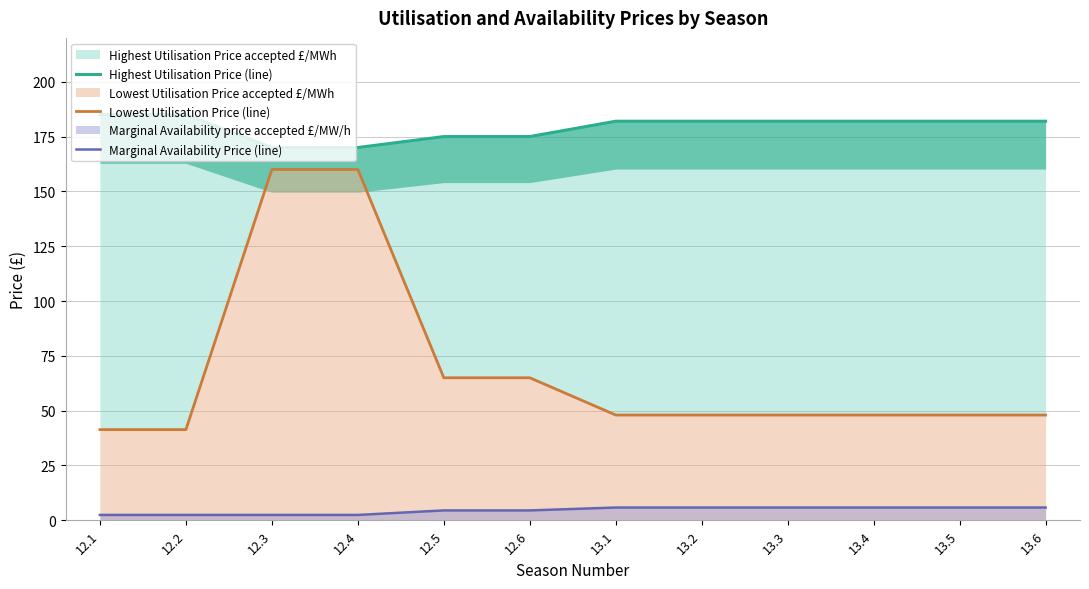

True or false: Highest Utilisation Price (line) and Marginal Availability Price (line) intersect in this chart.

False